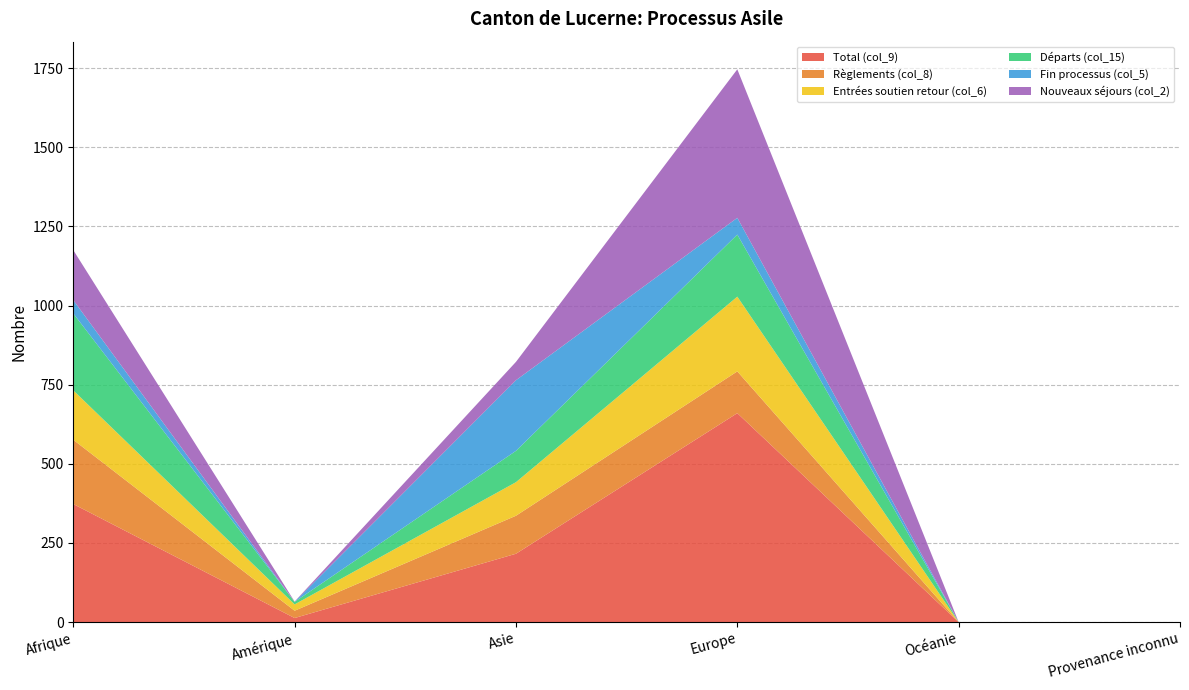

Reading left to right, transcribe all the data shown in this chart.

Total (col_9): Afrique=373	Amérique=13	Asie=216	Europe=660	Océanie=0	Provenance inconnu=0
Règlements (col_8): Afrique=203	Amérique=23	Asie=120	Europe=132	Océanie=0	Provenance inconnu=0
Entrées soutien retour (col_6): Afrique=156	Amérique=20	Asie=106	Europe=236	Océanie=0	Provenance inconnu=0
Départs (col_15): Afrique=243	Amérique=8	Asie=99	Europe=196	Océanie=0	Provenance inconnu=0
Fin processus (col_5): Afrique=42	Amérique=0	Asie=223	Europe=53	Océanie=0	Provenance inconnu=0
Nouveaux séjours (col_2): Afrique=158	Amérique=1	Asie=58	Europe=469	Océanie=0	Provenance inconnu=0